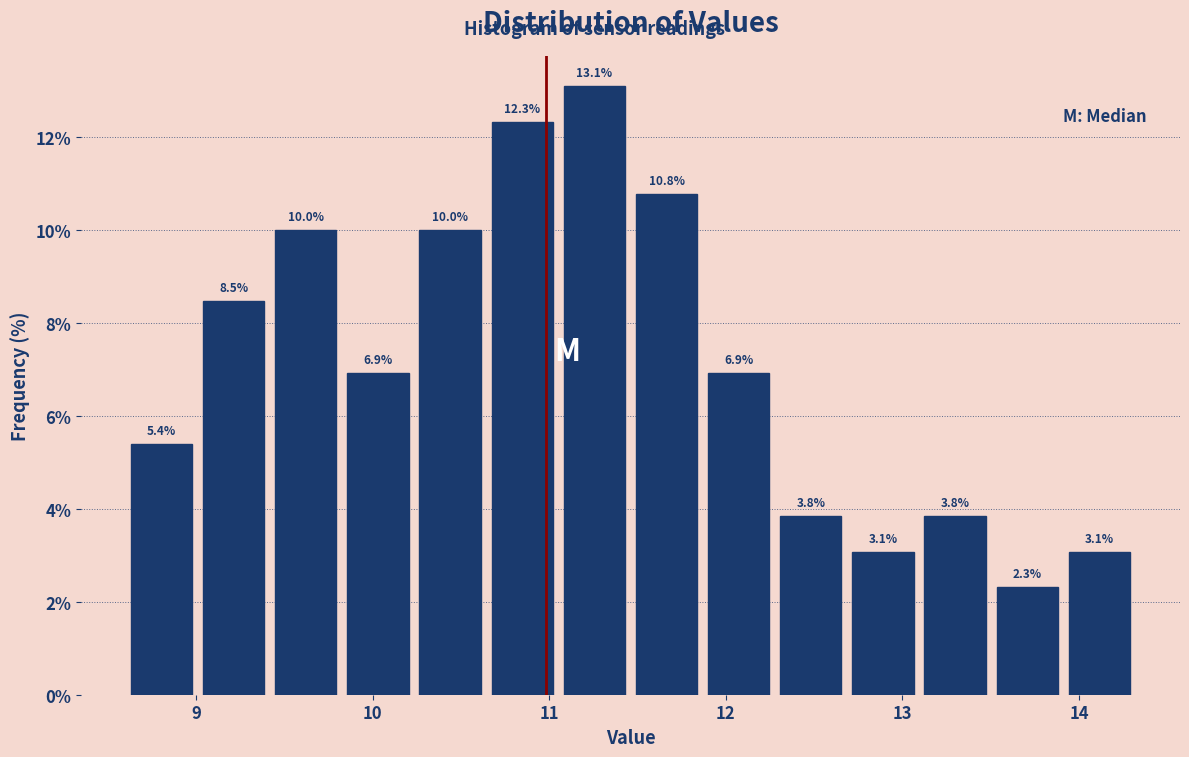

Reading left to right, transcribe this chart: for each bar, give the range it covers on the x-axis and its height. The bar edges are not printed on the chart, so give them approximately, as read against the axis.

8.6 to 9.0: 5.4
9.0 to 9.4: 8.5
9.4 to 9.8: 10.0
9.8 to 10.2: 6.9
10.2 to 10.6: 10.0
10.6 to 11.1: 12.3
11.1 to 11.5: 13.1
11.5 to 11.9: 10.8
11.9 to 12.3: 6.9
12.3 to 12.7: 3.8
12.7 to 13.1: 3.1
13.1 to 13.5: 3.8
13.5 to 13.9: 2.3
13.9 to 14.3: 3.1